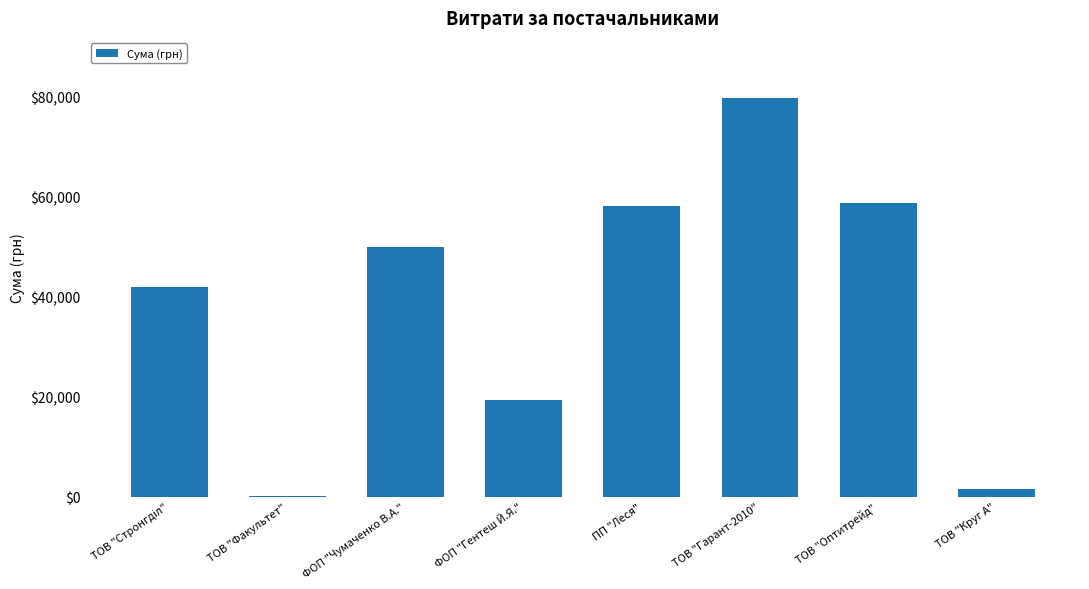

What value does the data have at ФОП "Чумаченко В.А."?

50016.0